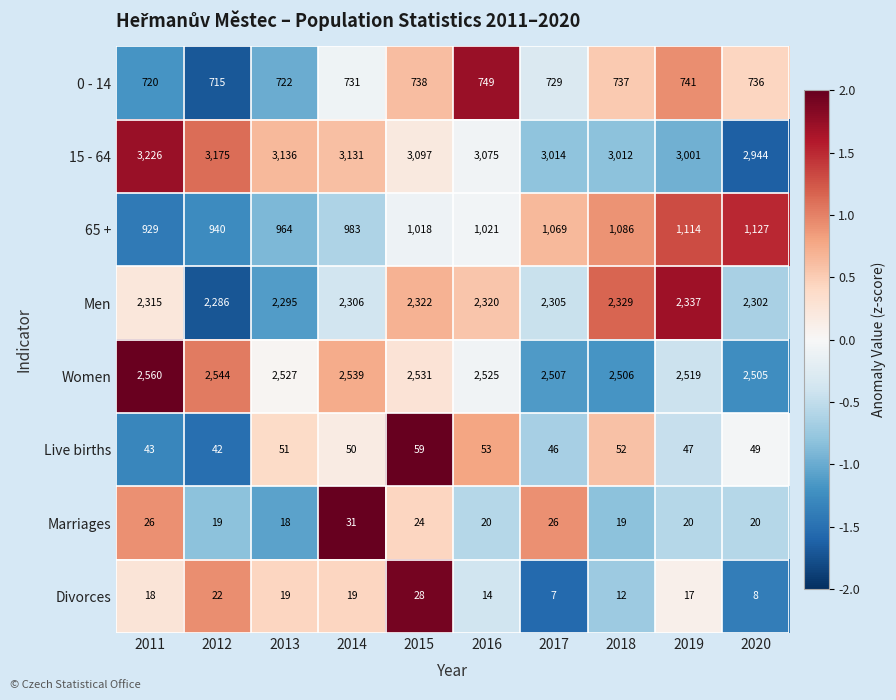

How many values in the 0 - 14 series are below 736?

5